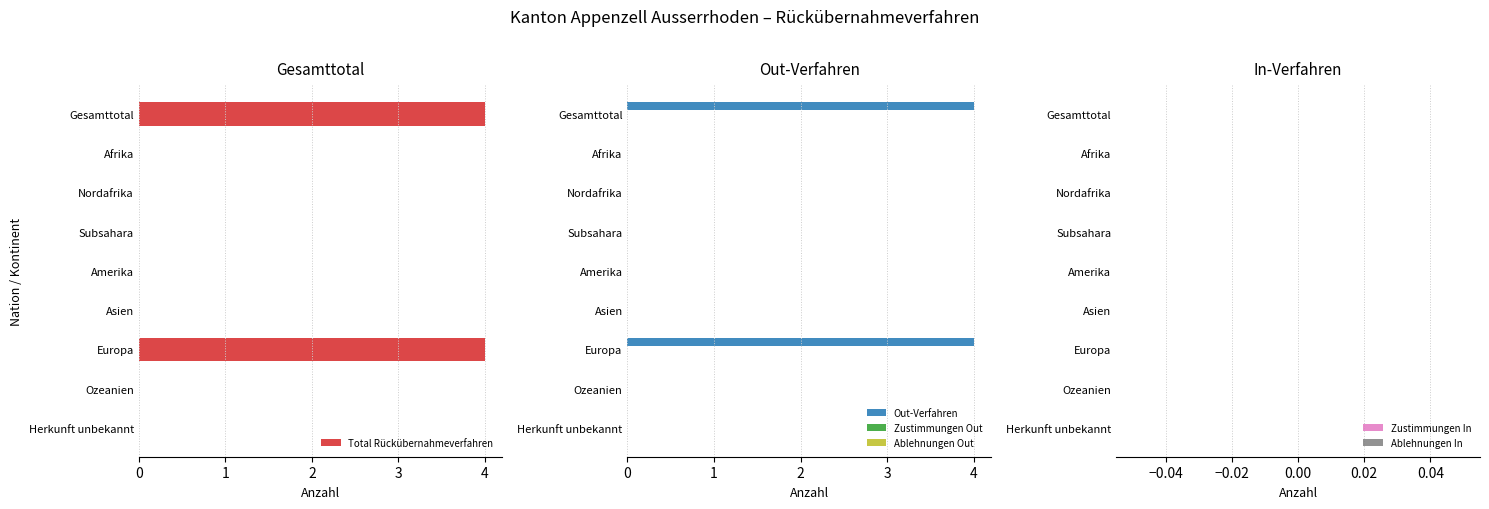

The Total Rückübernahmeverfahren series shows 4 at Europa. True or false?

True